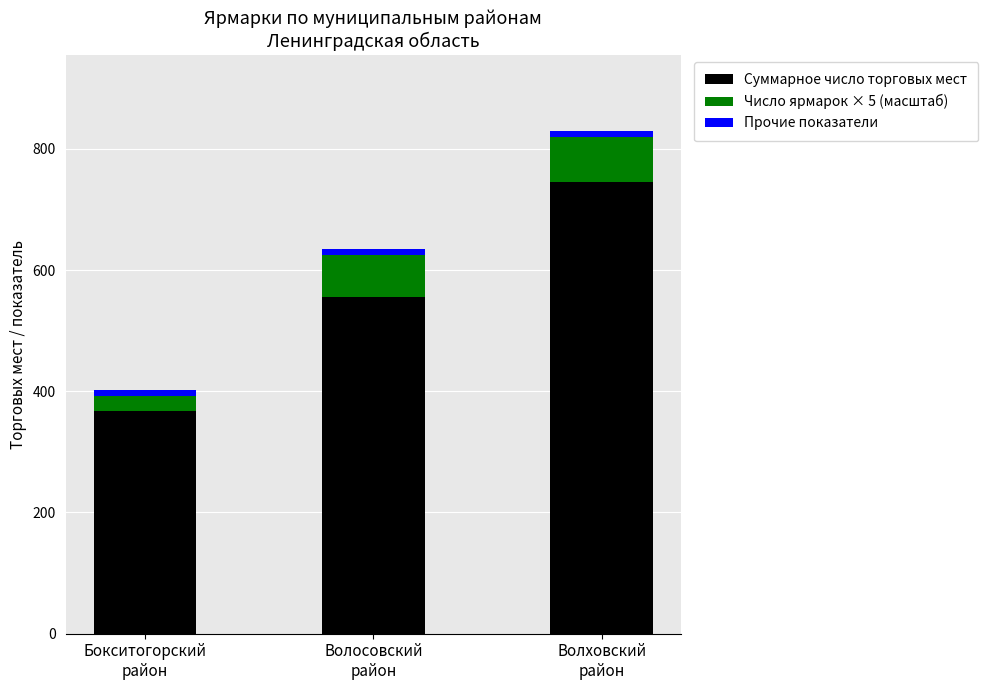

Reading left to right, list the values for the Суммарное число торговых мест series.

367	555	745